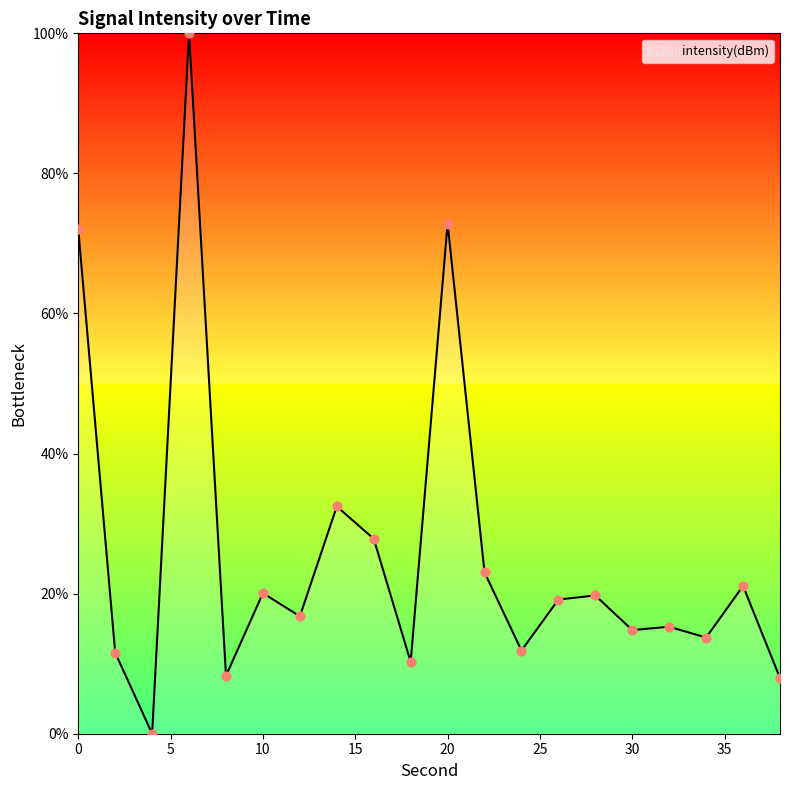

What is the greatest value displayed?

100.0